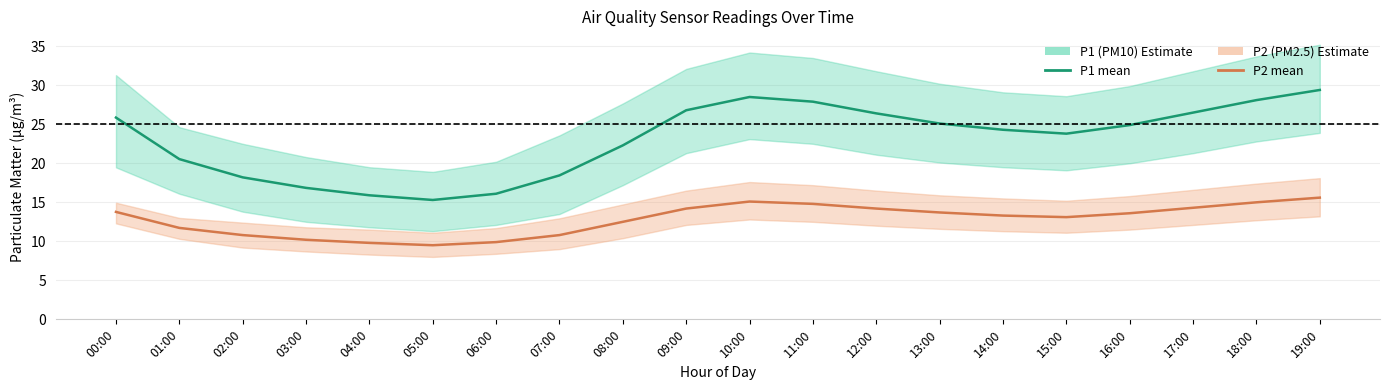

True or false: P1 (PM10) mean and P2 (PM2.5) mean intersect in this chart.

False